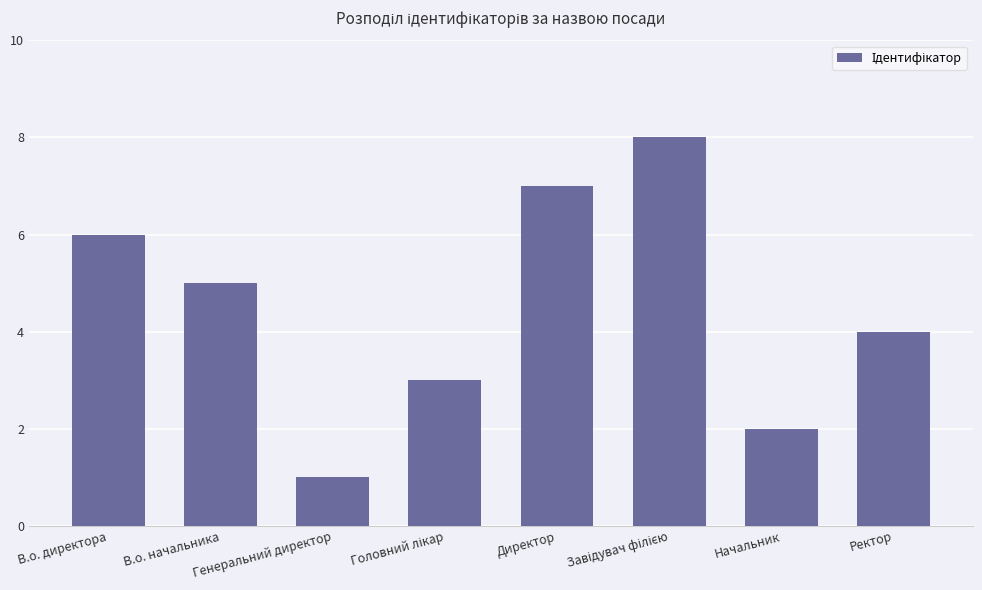

The chart shows a value of 10 at Директор. True or false?

False